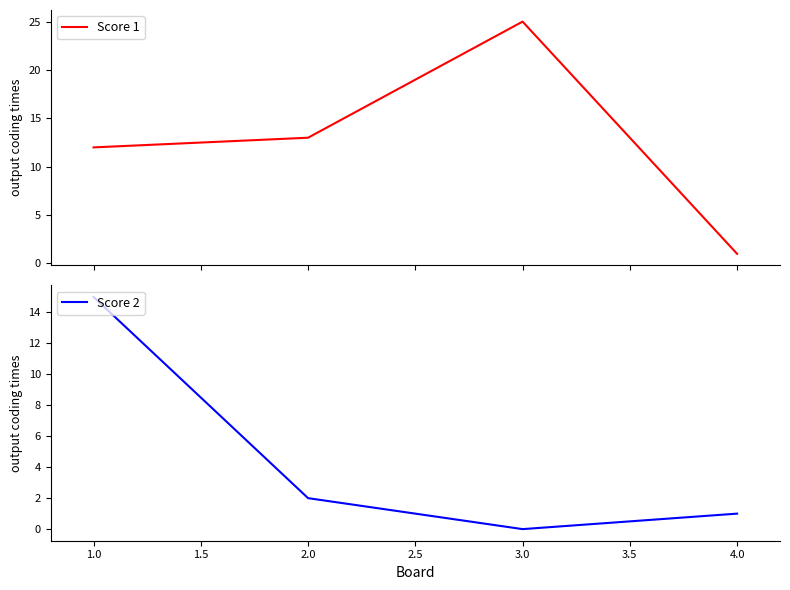

True or false: Score 1 has more than 0 interior local peaks.

True